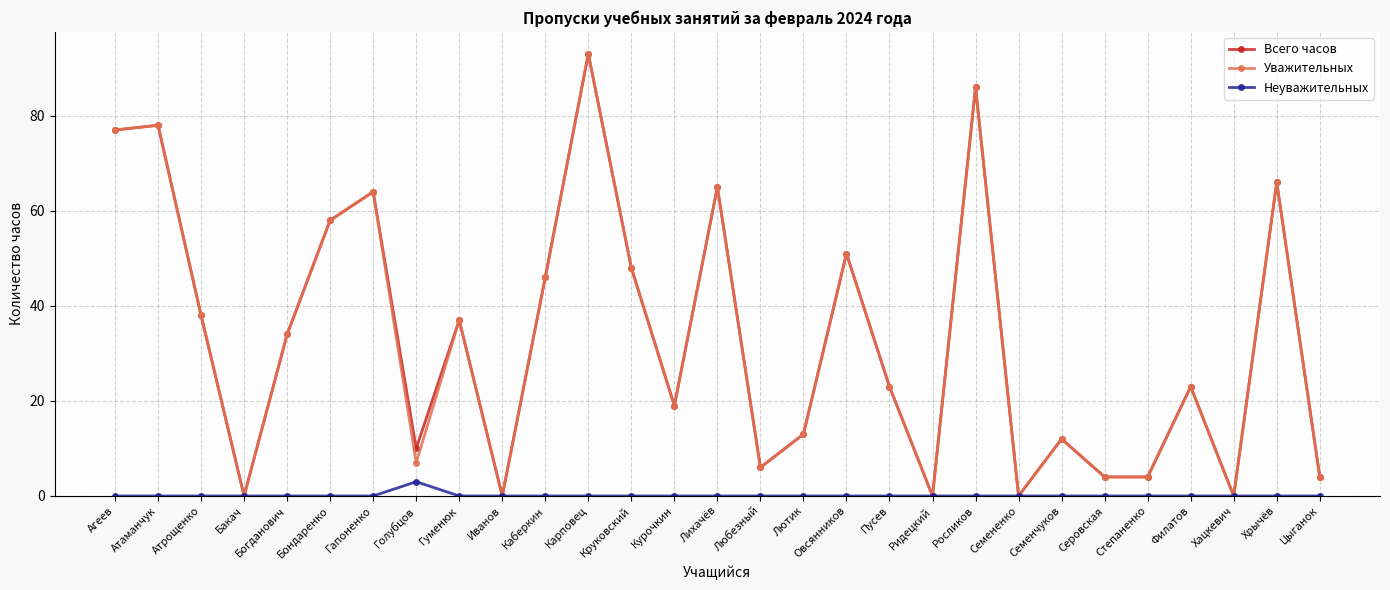

What is the label of the 25th point from the right?

Богданович